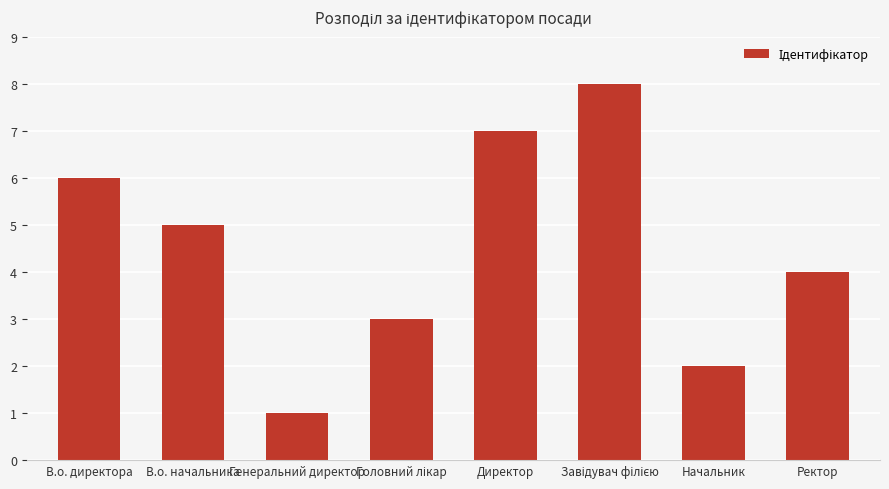

What is the approximate value at В.о. директора?

6